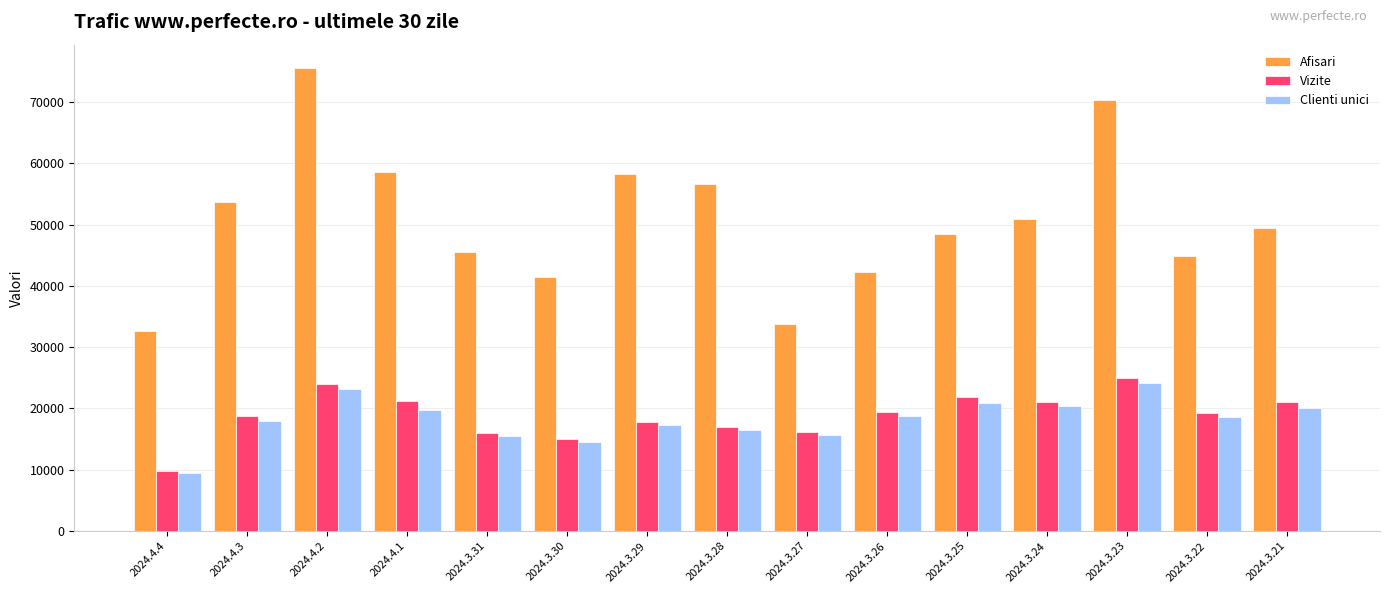

Is the value of Clienti unici at 2024.3.31 greater than the value of Vizite at 2024.3.23?

No